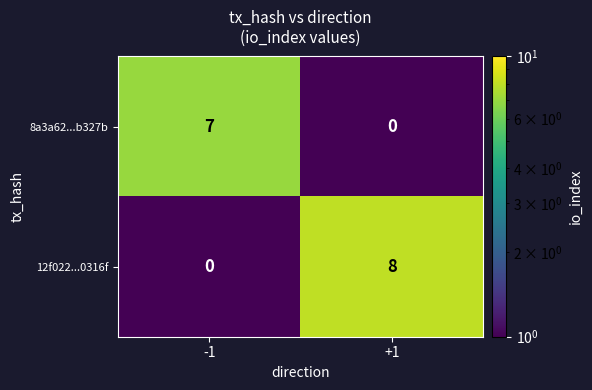

Which series changed the most between -1 and +1?

12f022...0316f